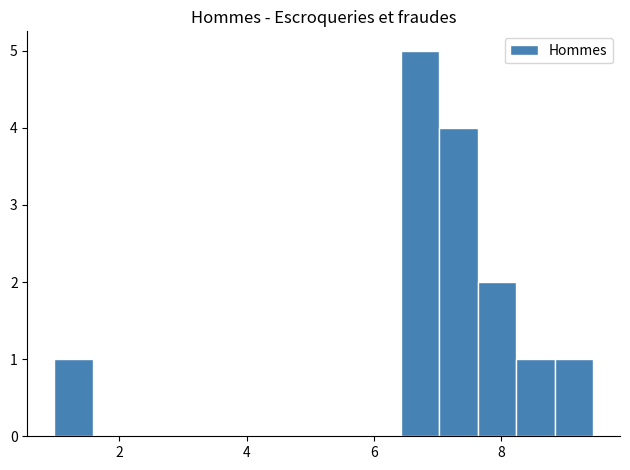

Around what value on the x-axis is the tallest bar? Give the approximate position of its centre, as read against the axis.

6.8